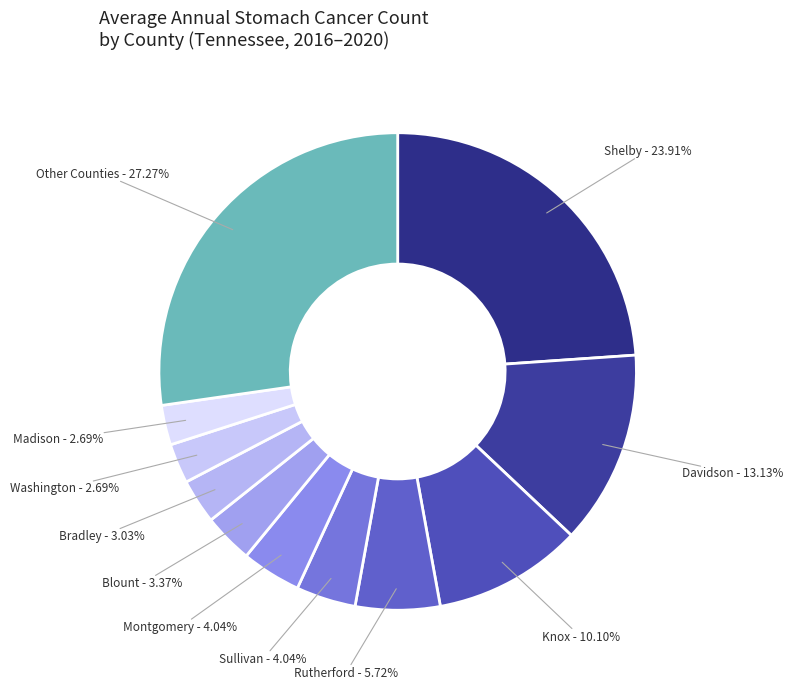

Is there a majority slice in this chart?

No